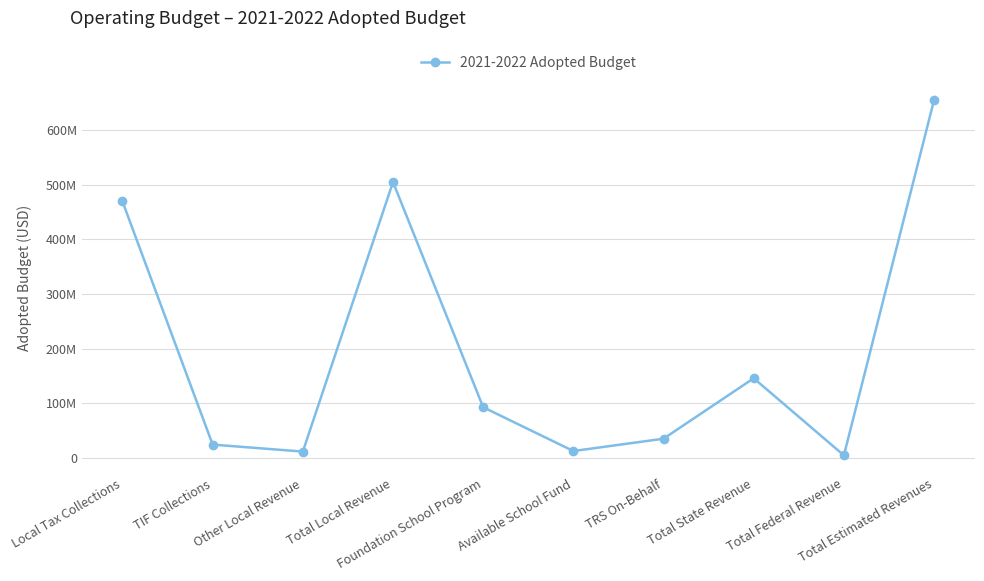

Which label corresponds to the smallest value in the chart?

Total Federal Revenue